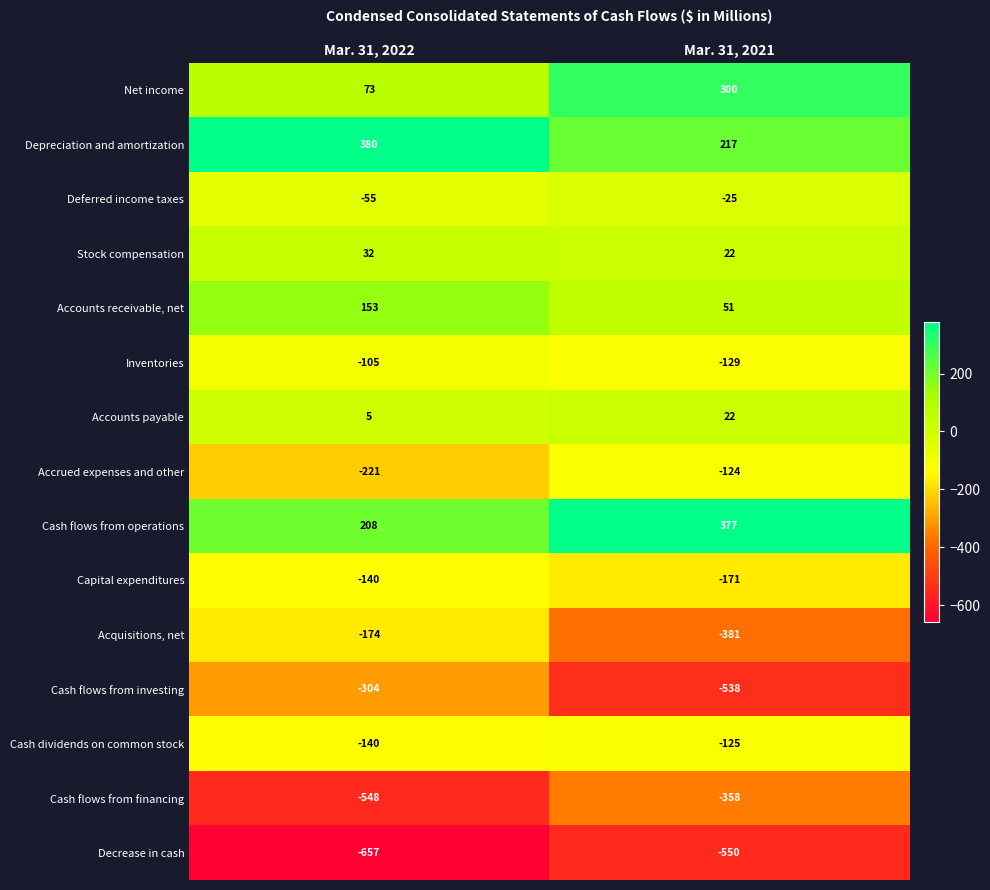

What is the sum of all Deferred income taxes values?

-80